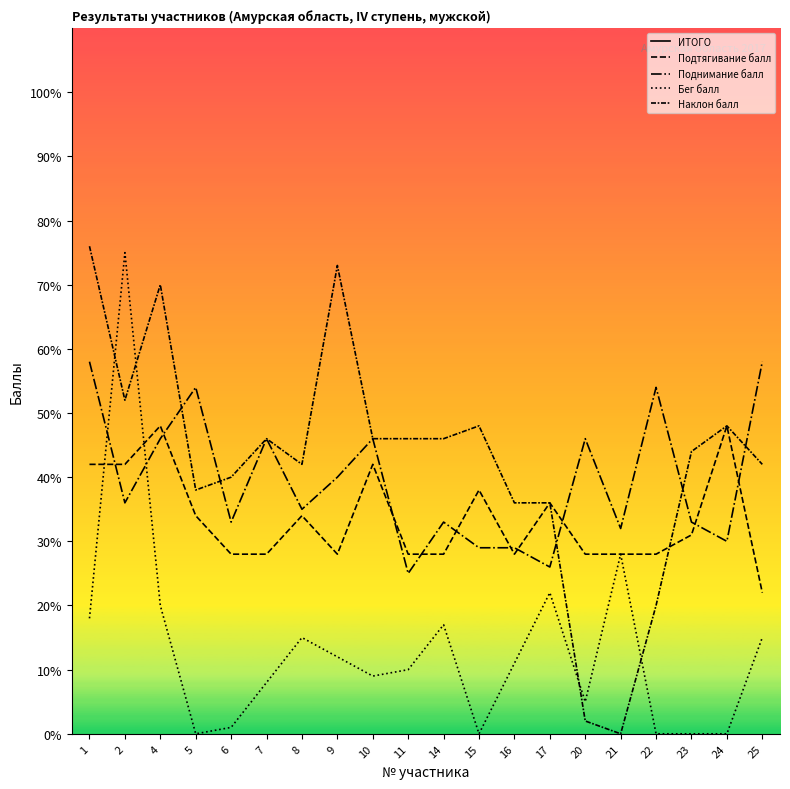

Is it true that Наклон балл equals 0 at 21?

True